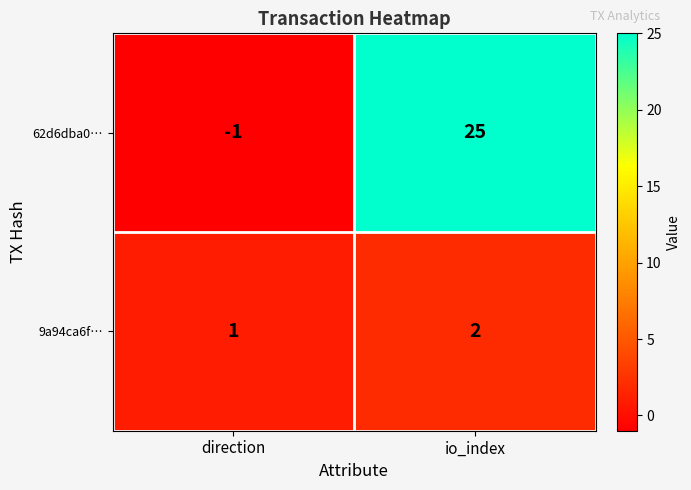

What is the difference between the highest and lowest values at direction?

2